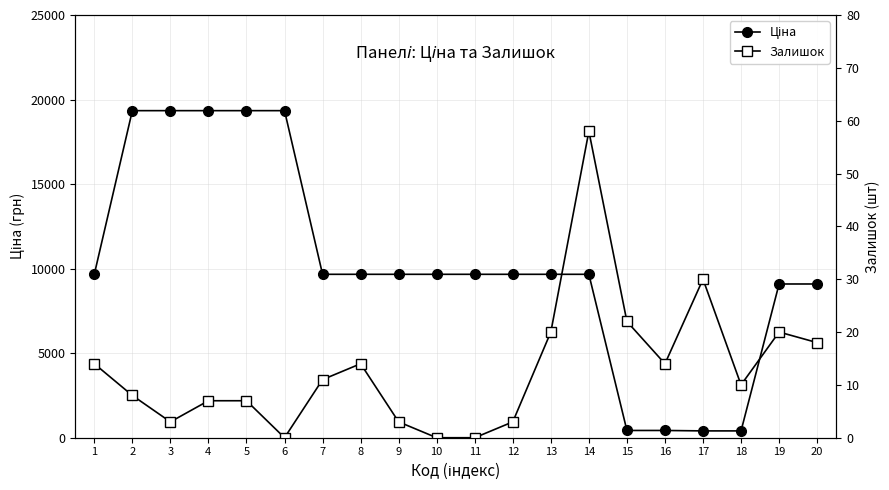

What is the average value of the Залишок series?

13.1